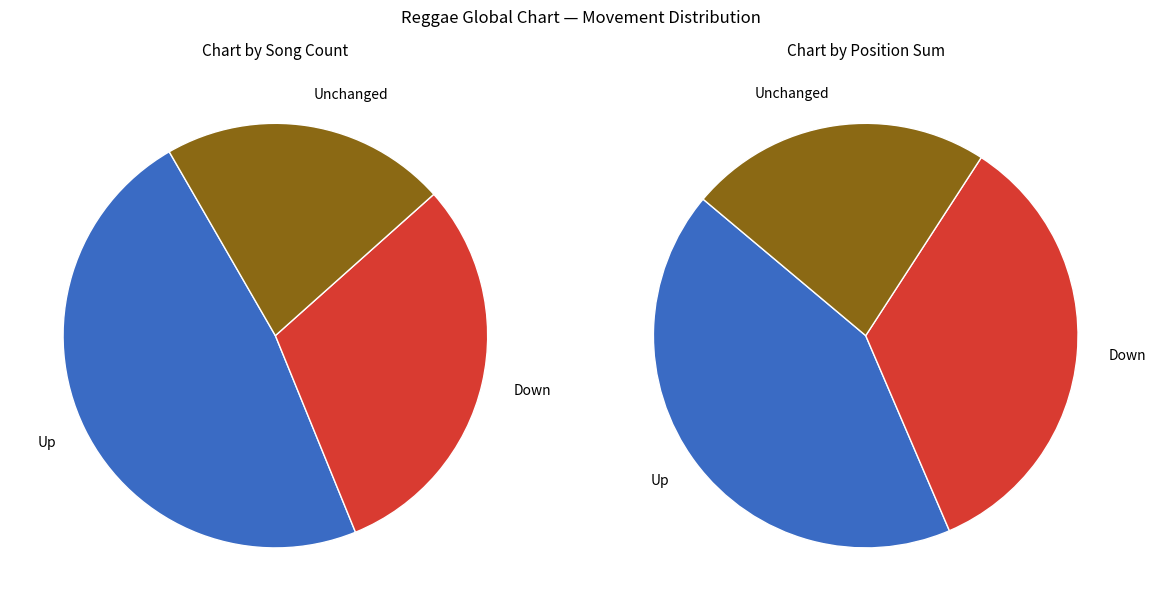

Does any single category account for the majority?

No